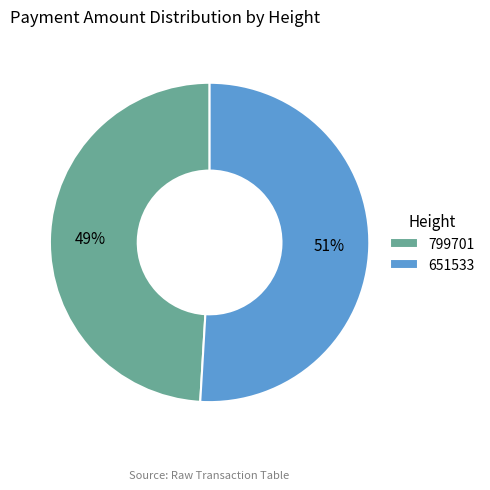

The 799701 slice represents 49% of the pie. True or false?

True